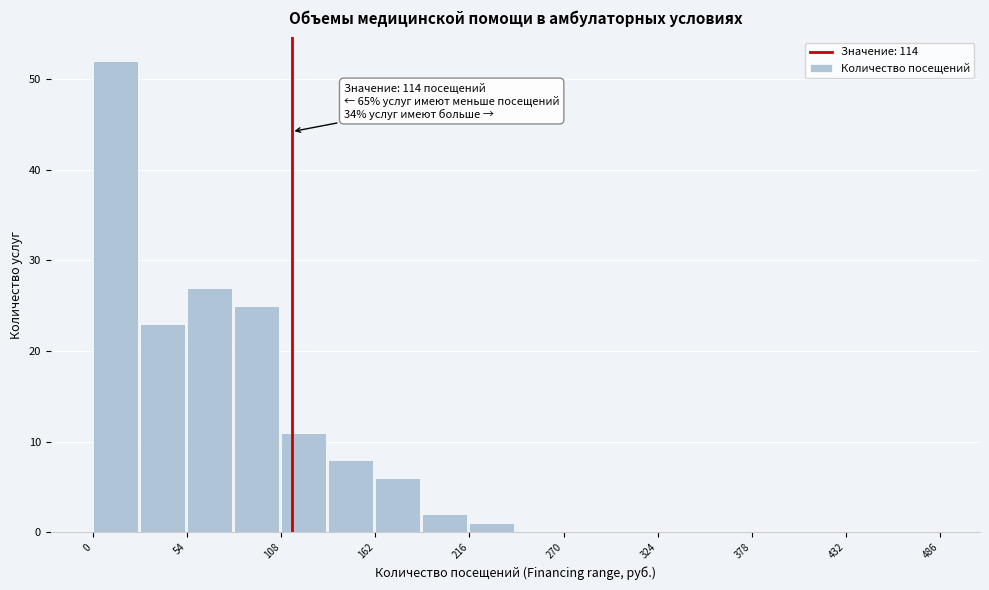

Read against the x-axis, roughly where is the centre of the tallest bar?

10